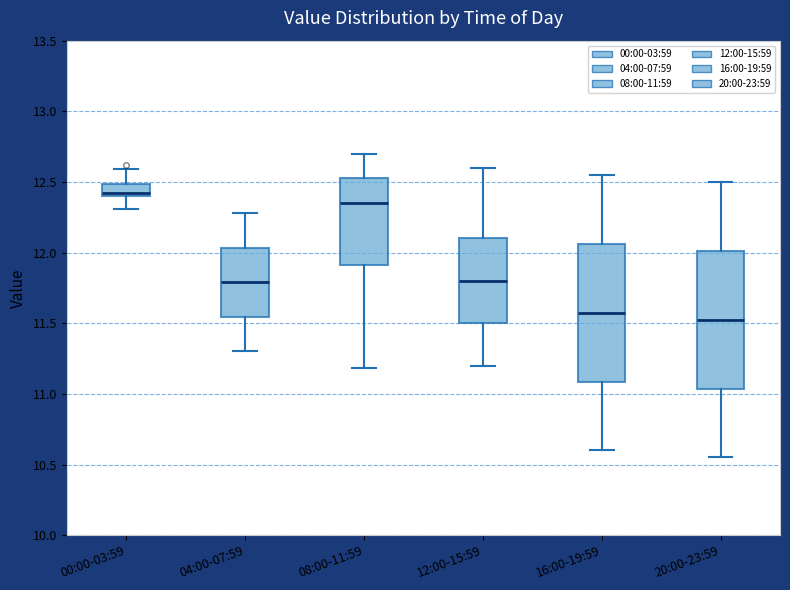

Where does the upper whisker of the box for 04:00-07:59 end on the y-axis? The values are not printed on the chart, so give them approximately, as read against the axis.

12.30